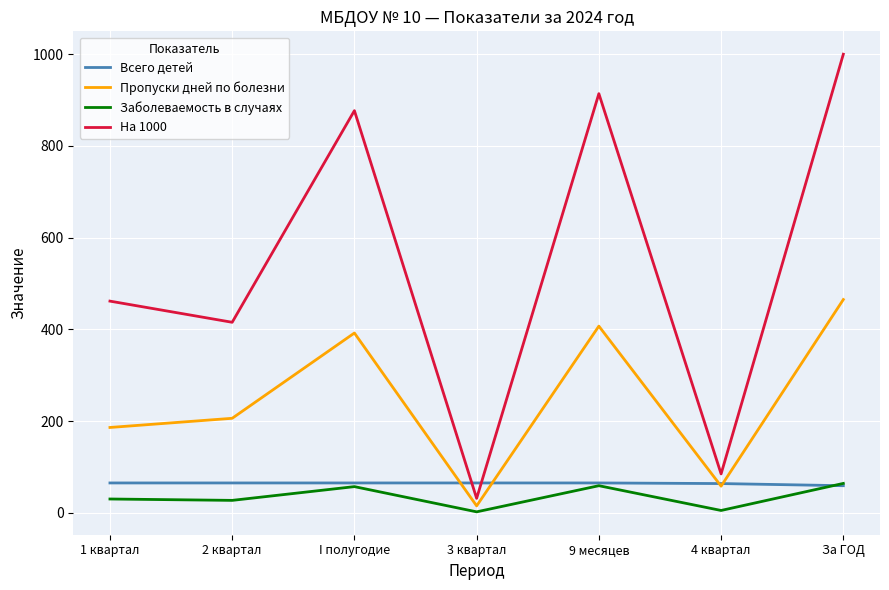

True or false: На 1000 and Всего детей intersect in this chart.

True